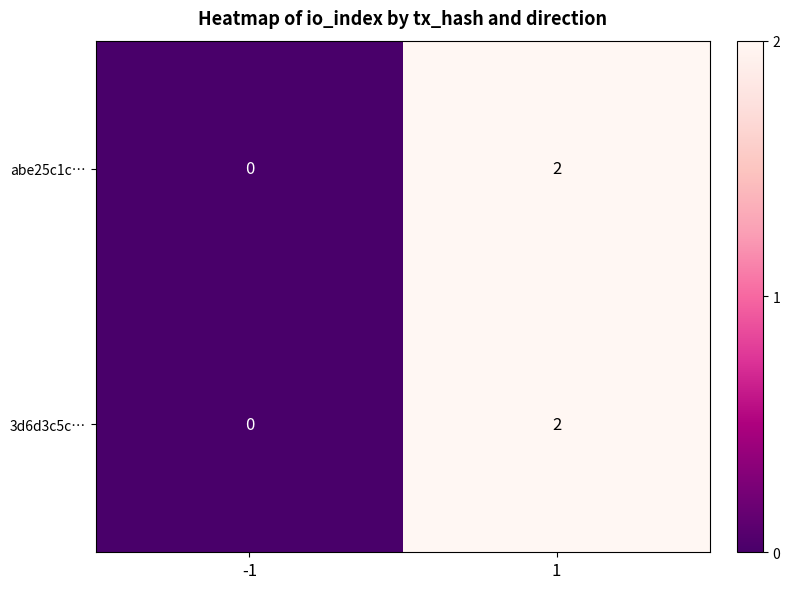

List the labels in order of abe25c1c… value, smallest first.

-1, 1